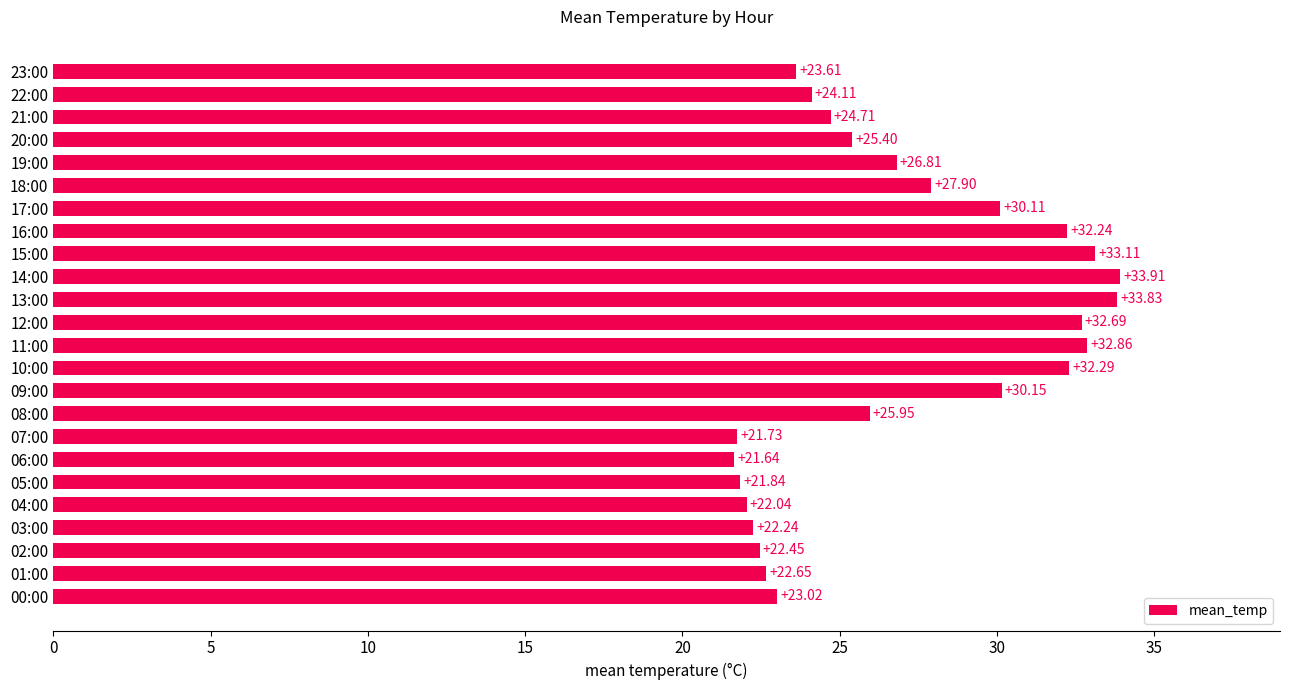

Where is the data nearest to the value 27?

19:00